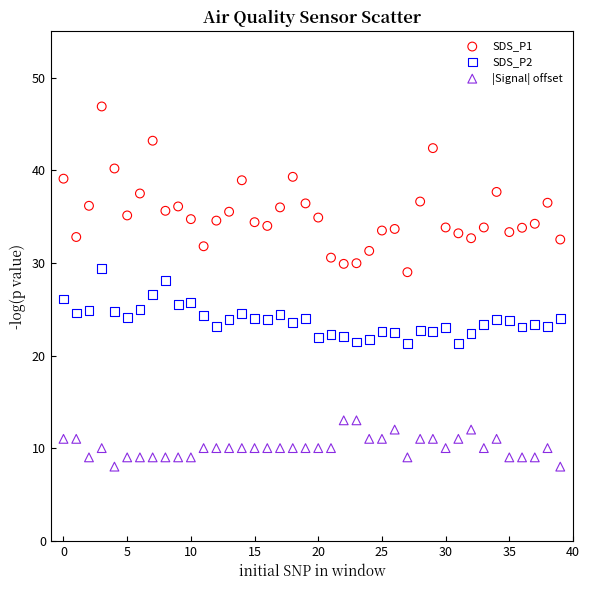

Across all data points, what is the range of Y values (max minus min)?

38.9